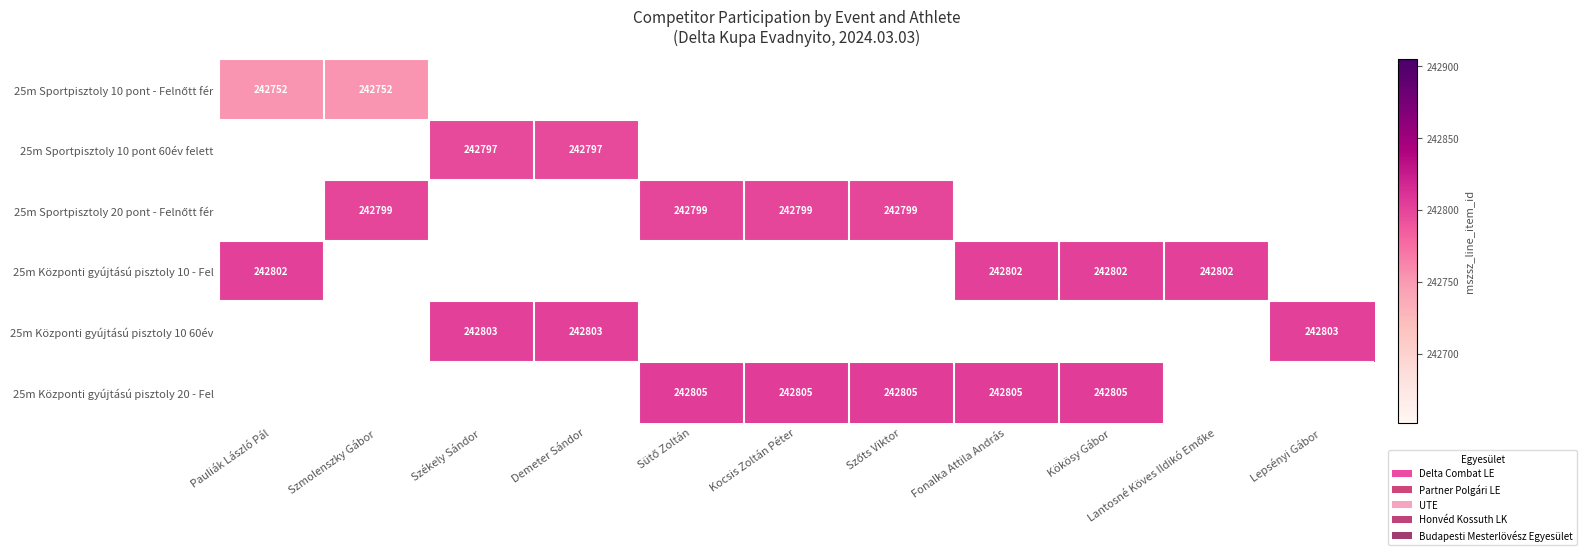

The value of 25m Sportpisztoly 10 pont 60év felett at Demeter Sándor is 242797. True or false?

True